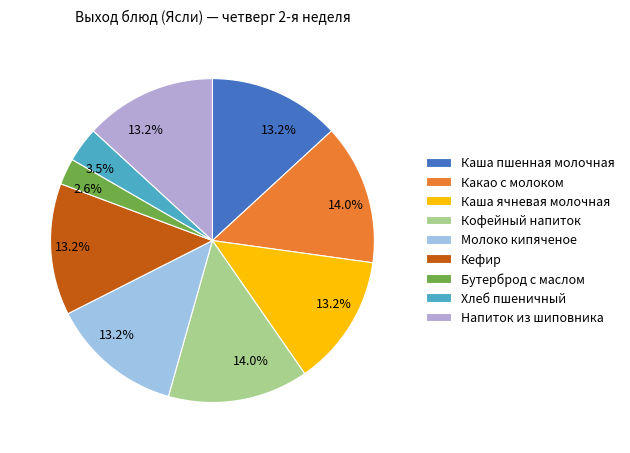

How many slices are in this pie chart?

9